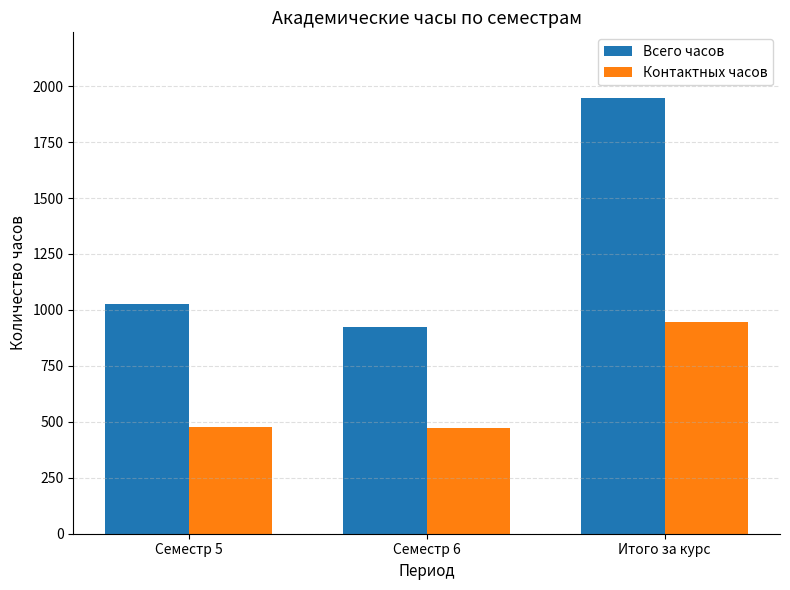

At which category is the sum across all series the highest?

Итого за курс